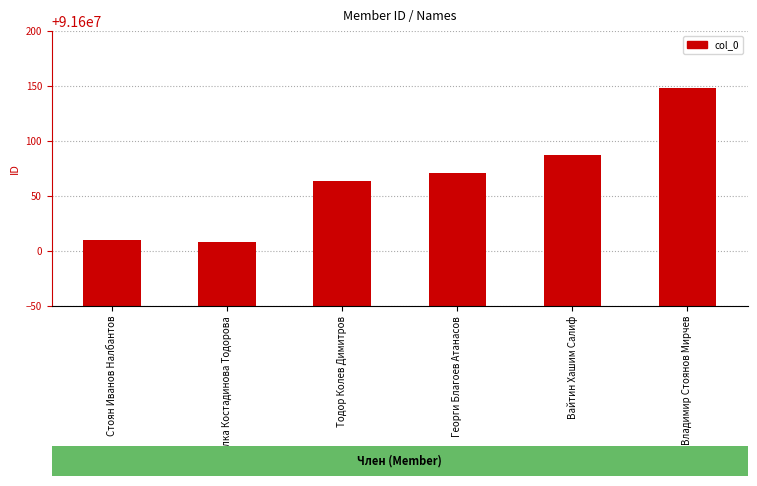

What is the smallest value displayed?

91600008